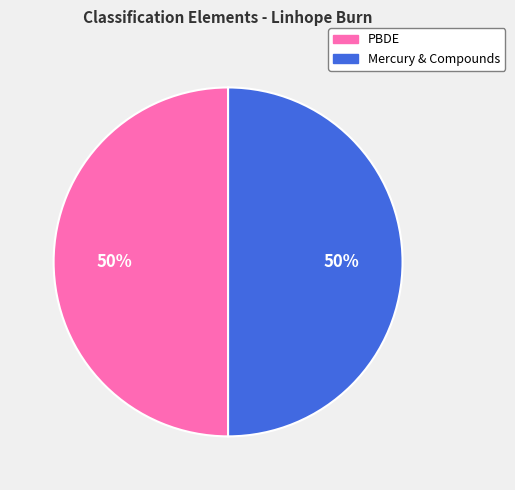

What is the ratio of the value at PBDE to the value at Mercury & Compounds?

1.0